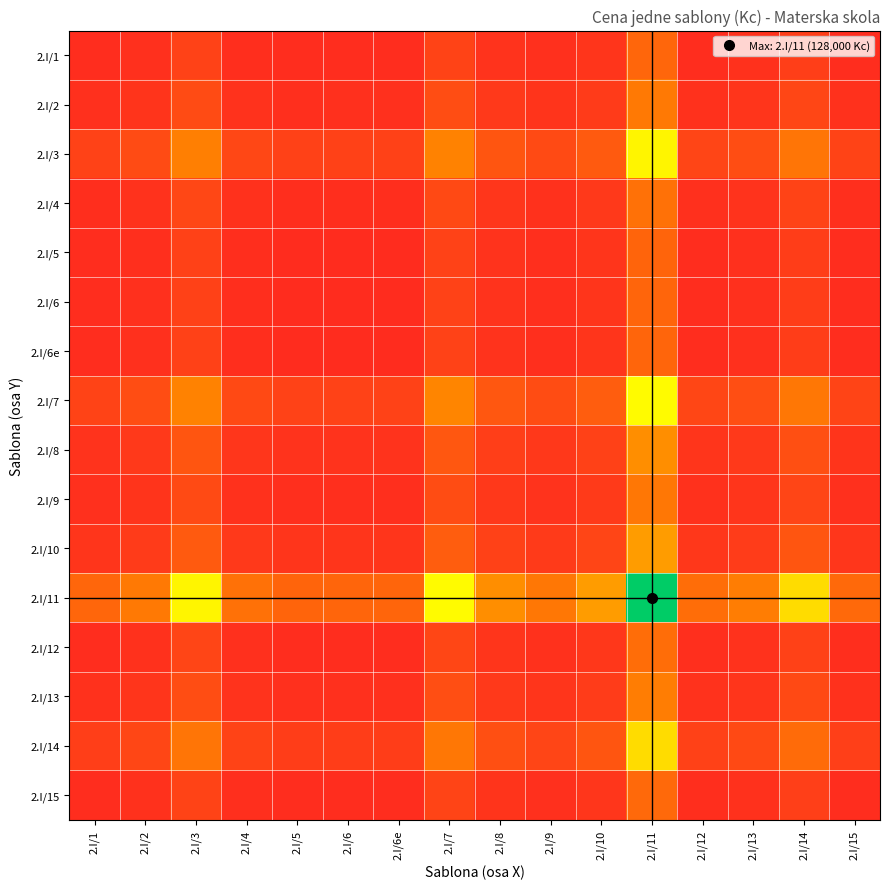

Between 2.I/3 and 2.I/8, which series saw the biggest shift?

2.I/11